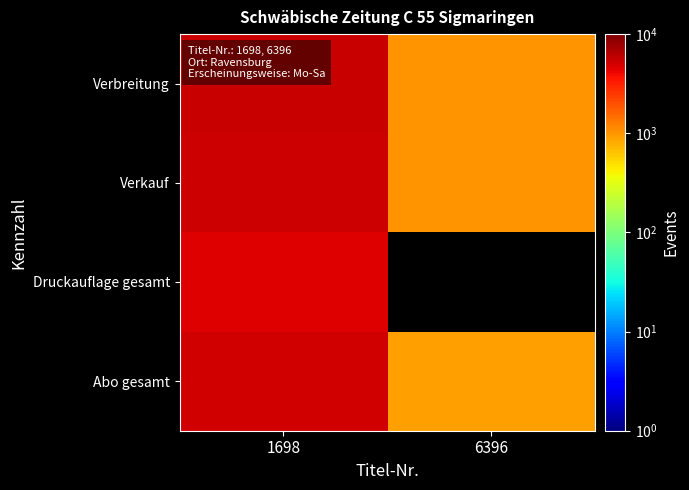

What is the spread (max minus min) of values at 6396?

94.0